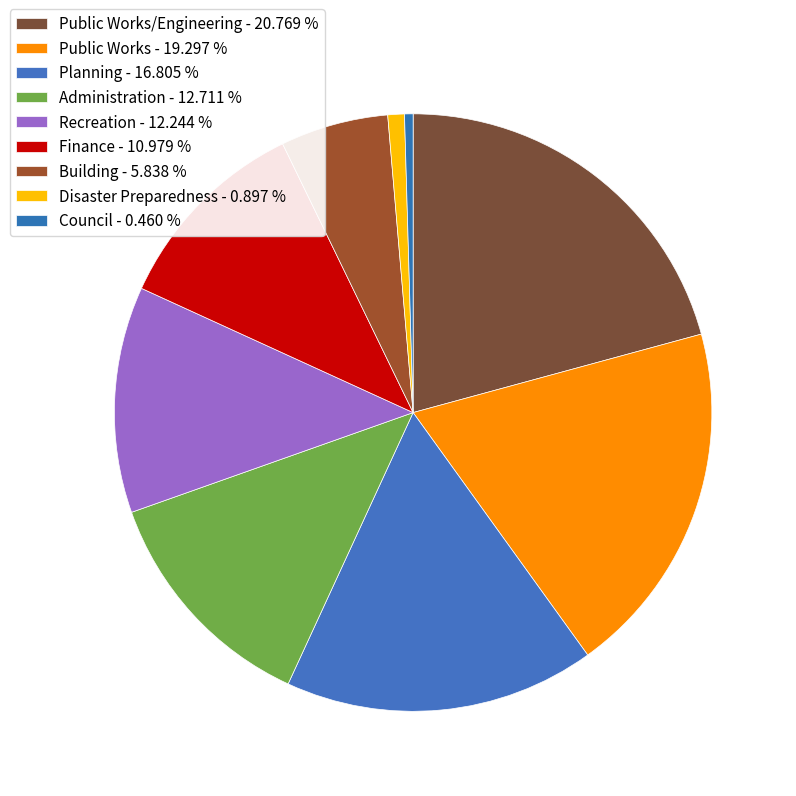

Rank the categories by value from highest to lowest.

Public Works/Engineering, Public Works, Planning, Administration, Recreation, Finance, Building, Disaster Preparedness, Council